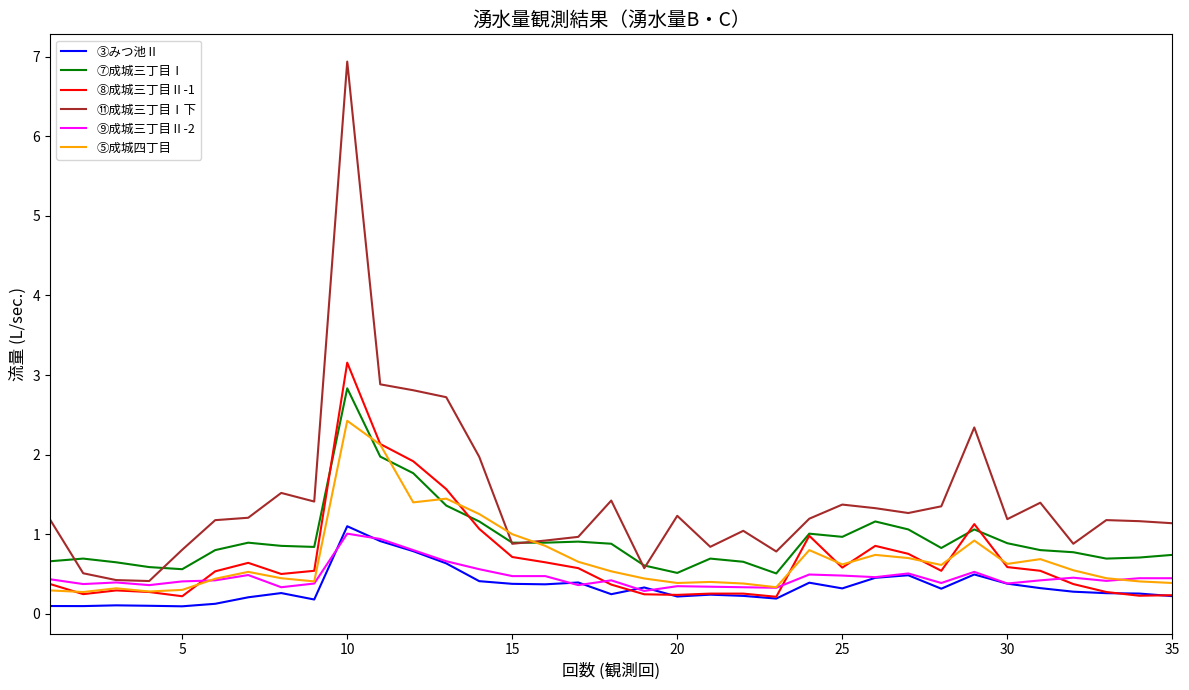

What is the highest value of the ⑤成城四丁目 series?

2.4